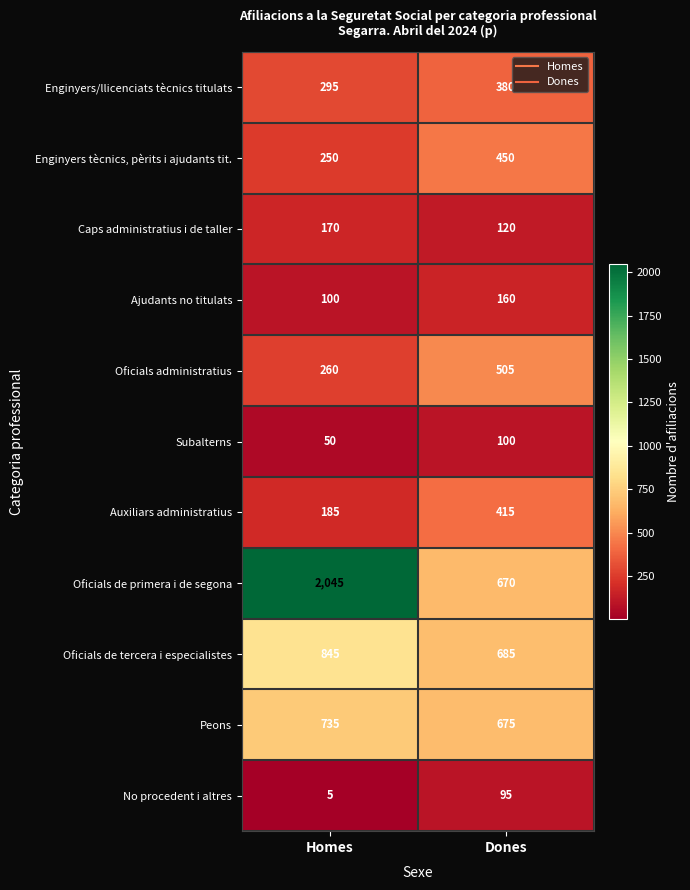

What is the minimum value shown in the chart?

5